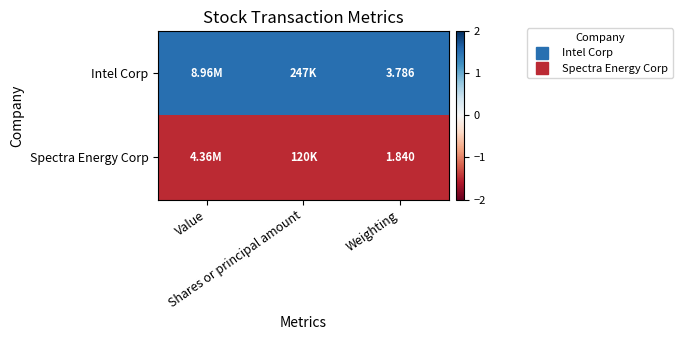

At which label does Spectra Energy Corp reach its peak?

Value